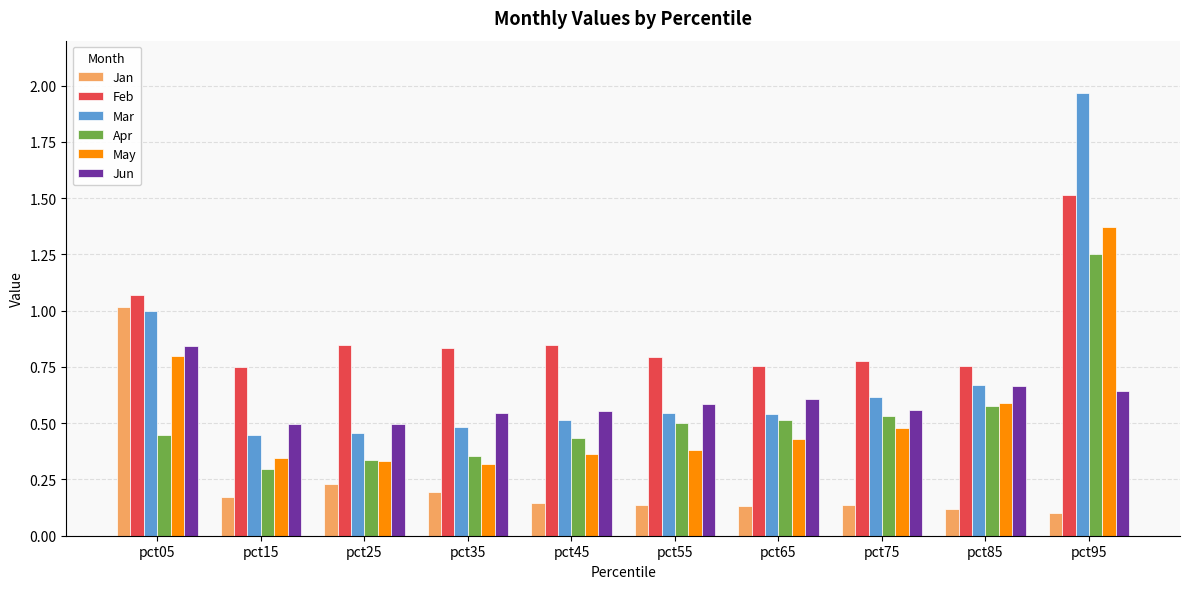

What are all the series names shown in the legend?

Jan, Feb, Mar, Apr, May, Jun